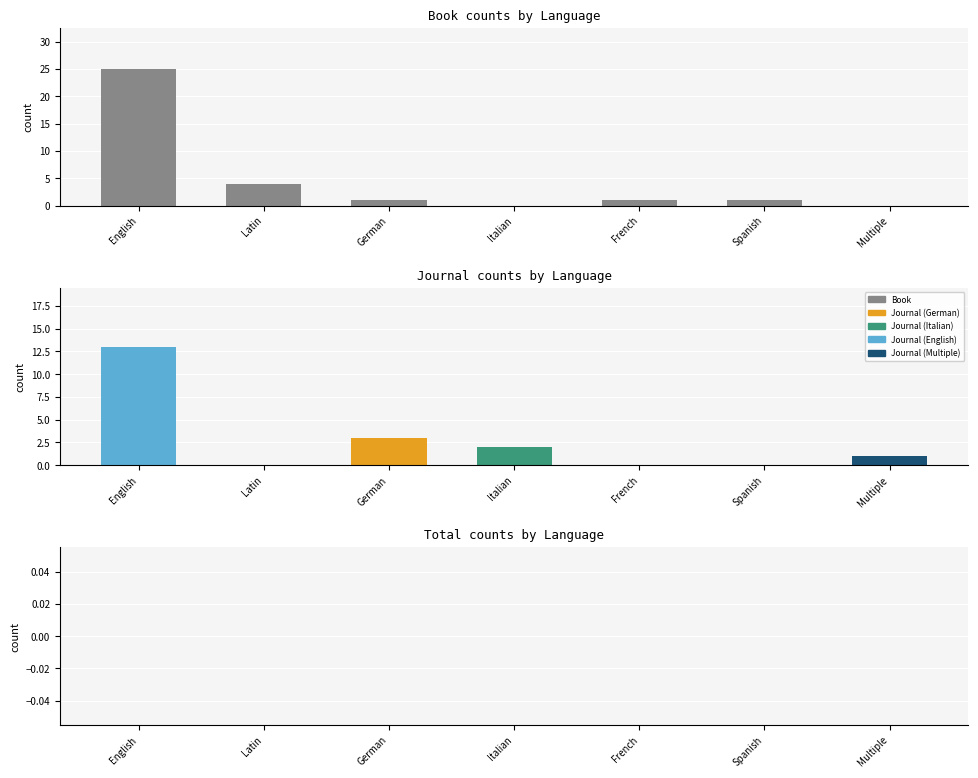

Which series has the largest range (max minus min)?

Book